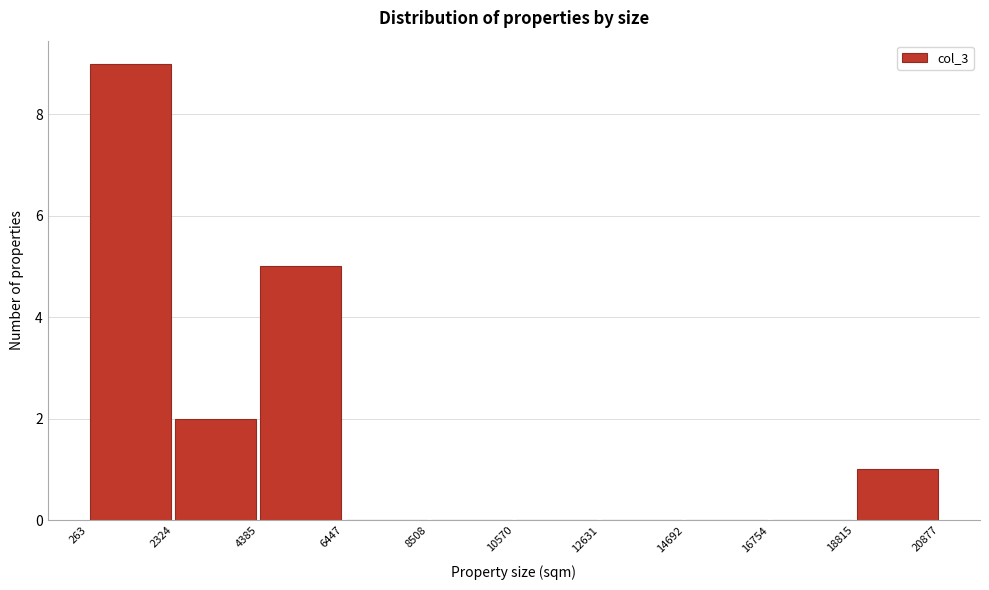

Reading left to right, list every bar in this chart as the range it spans on the x-axis followed by its height. The values are not printed on the chart, so give them approximately, as read against the axis.

263 to 2324: 9
2324 to 4385: 2
4385 to 6447: 5
6447 to 8508: 0
8508 to 10570: 0
10570 to 12631: 0
12631 to 14692: 0
14692 to 16754: 0
16754 to 18815: 0
18815 to 20877: 1